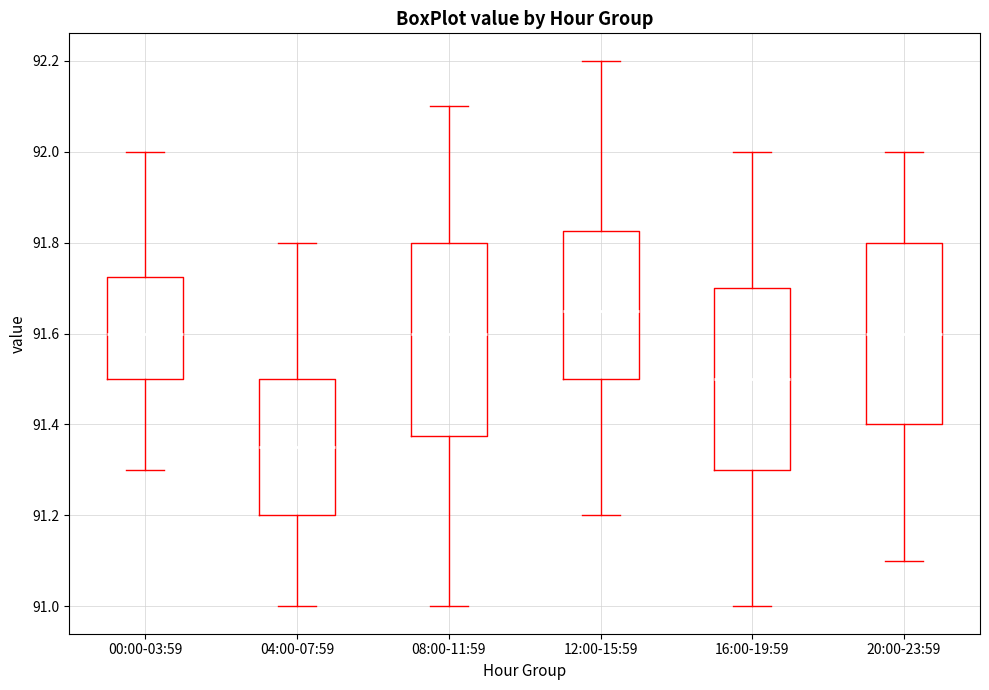

Which box has the highest median line?

12:00-15:59